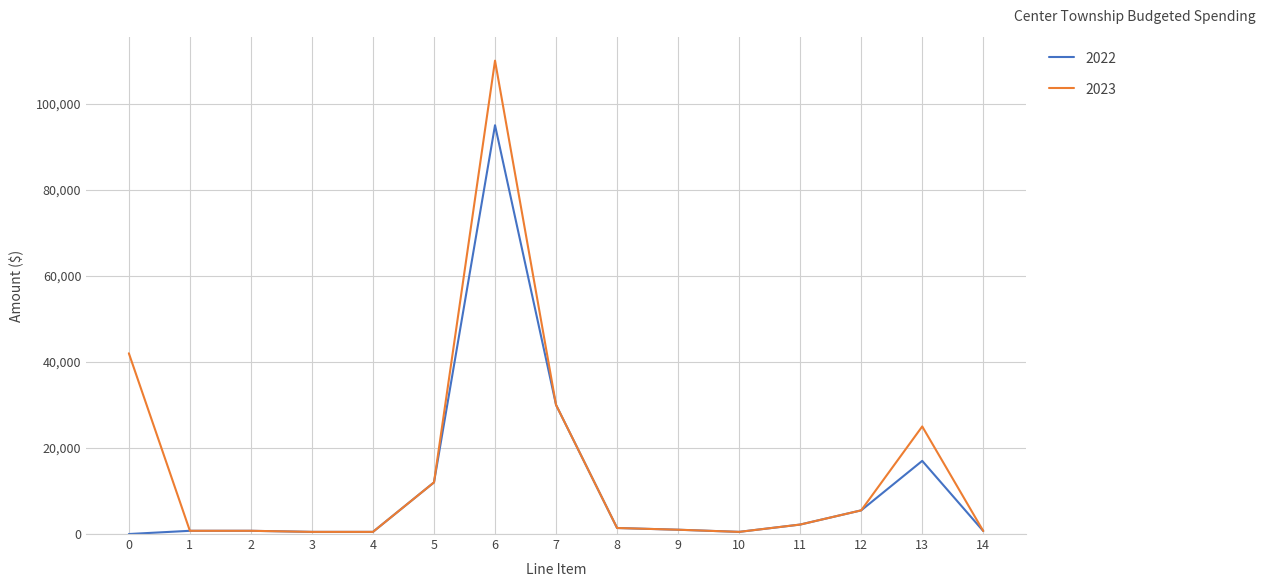

Which series has the widest spread of values?

2023